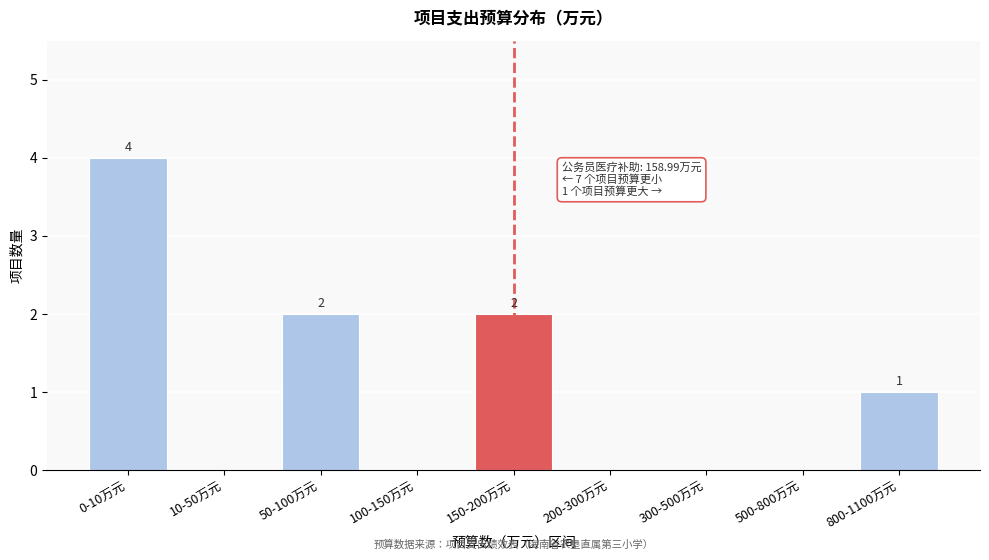

Reading left to right, extract all data points from this chart.

0-10万元=4	10-50万元=0	50-100万元=2	100-150万元=0	150-200万元=2	200-300万元=0	300-500万元=0	500-800万元=0	800-1100万元=1